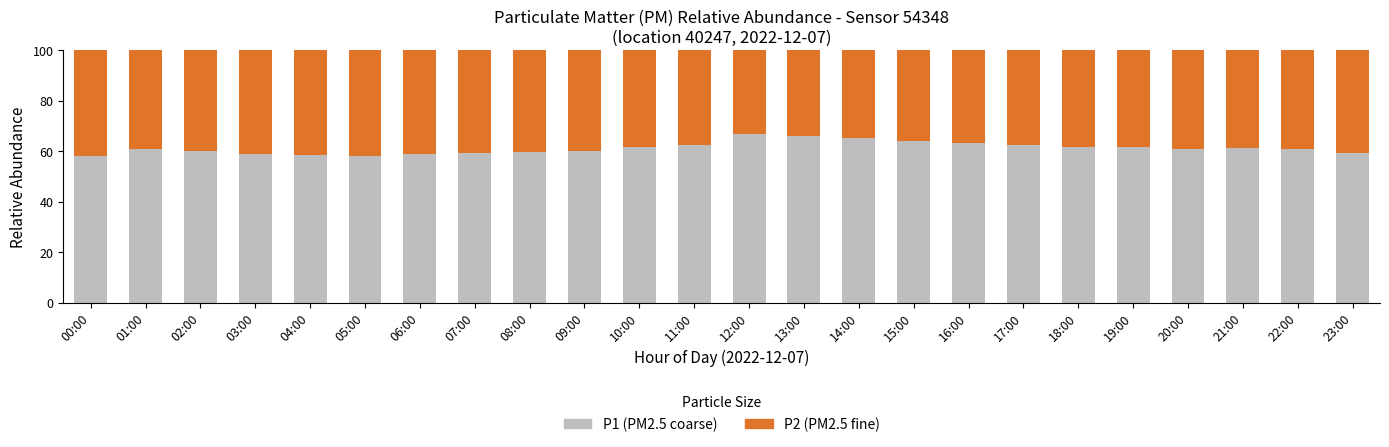

What is the total value across all series at 05:00?

100.0